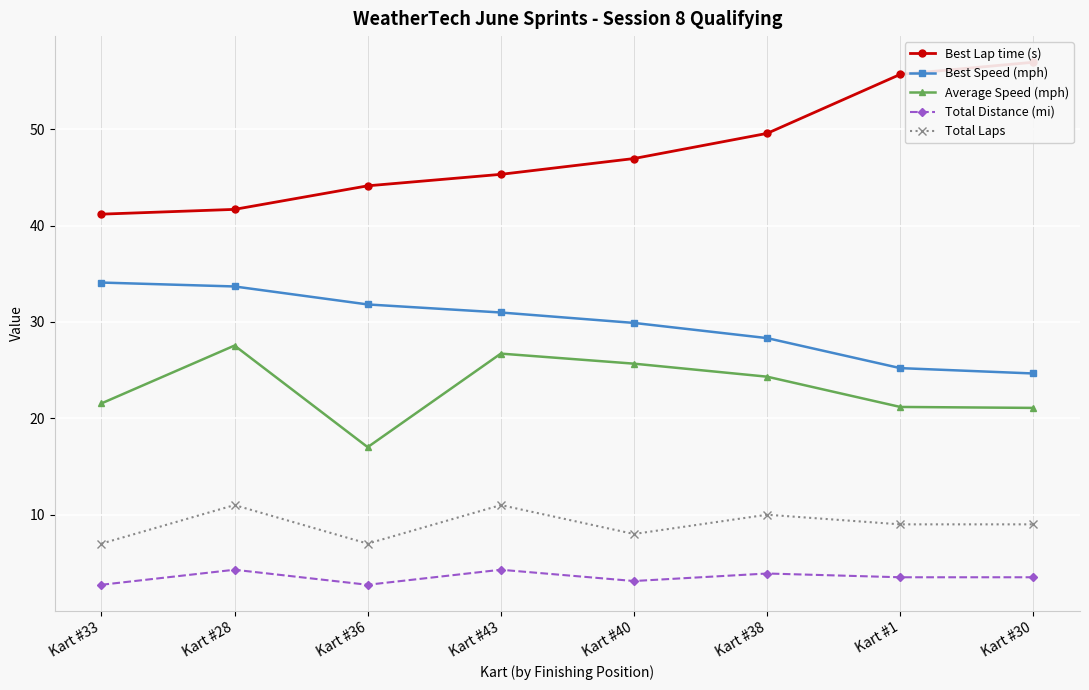

At Kart #28, list the series in order from largest to smallest.

Best Lap time (s), Best Speed (mph), Average Speed (mph), Total Laps, Total Distance (mi)